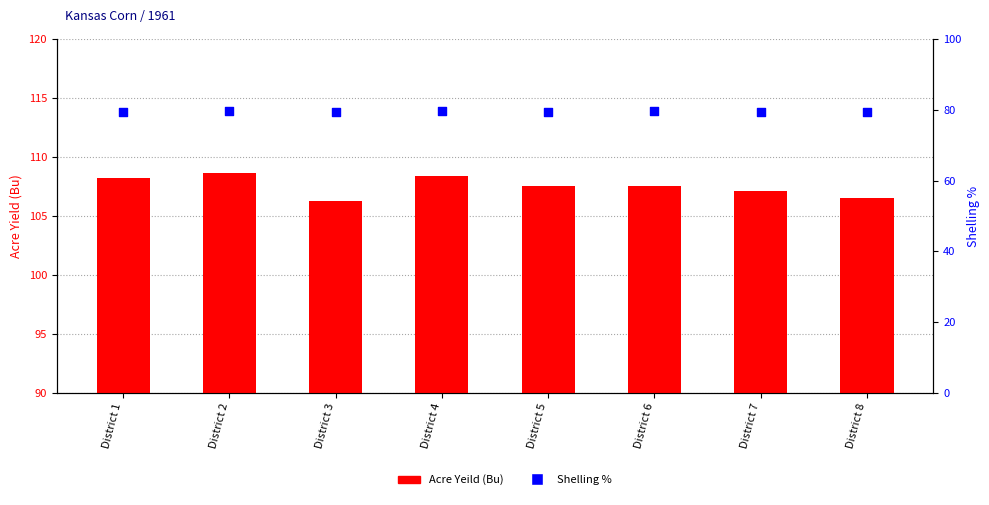

Is the value of Acre Yeild (Bu) at District 6 greater than the value of Shelling % at District 1?

Yes